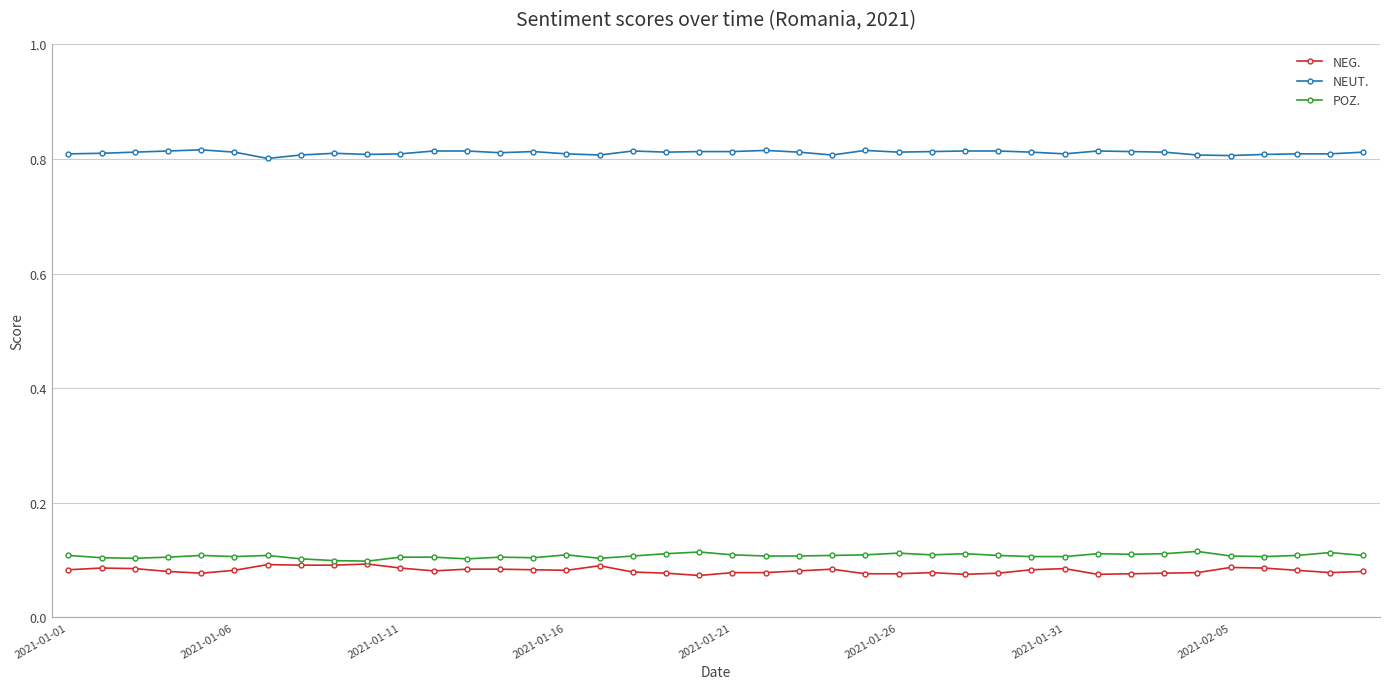

True or false: NEUT. and POZ. cross at least once.

False